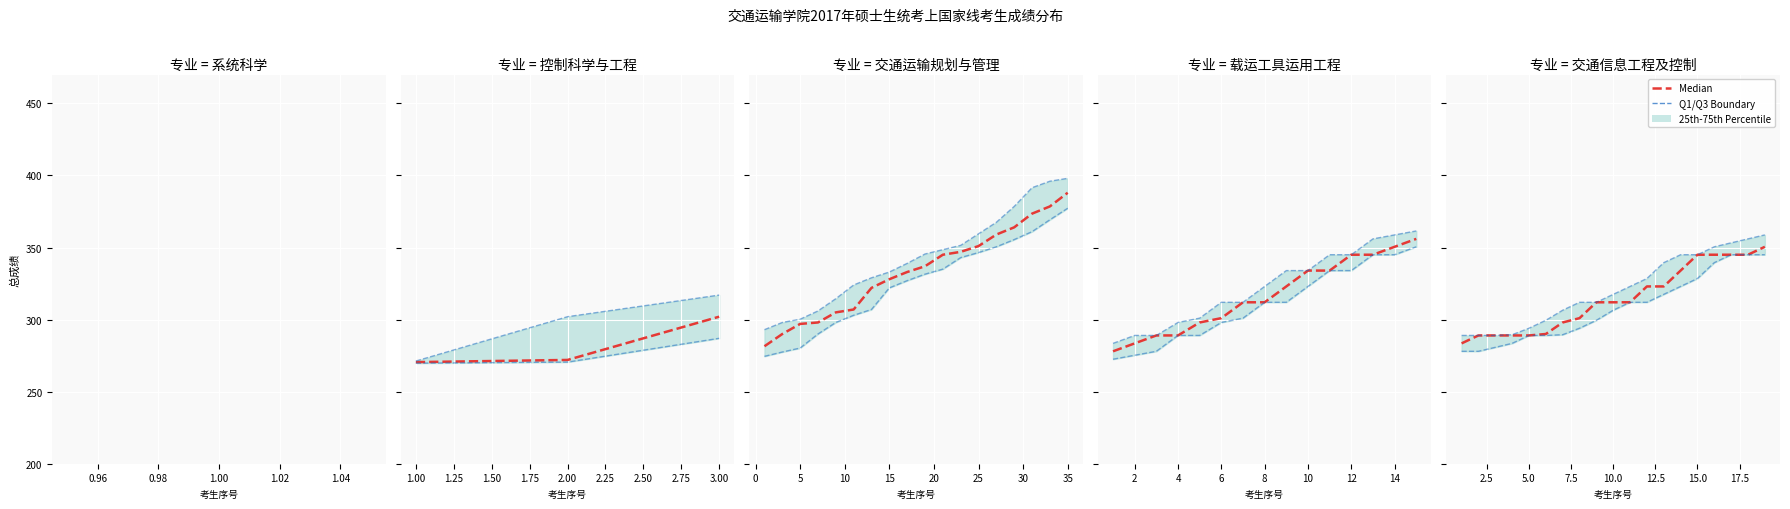

What value does the 25th-75th Percentile Line series have at 1.06?

289.5